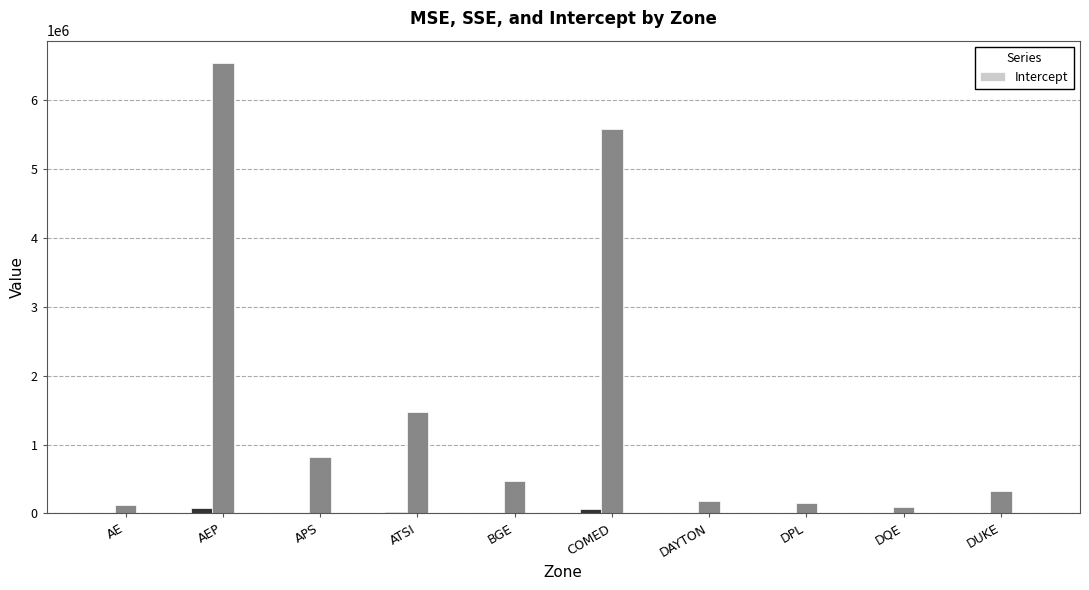

What is the smallest value displayed?

-2.7